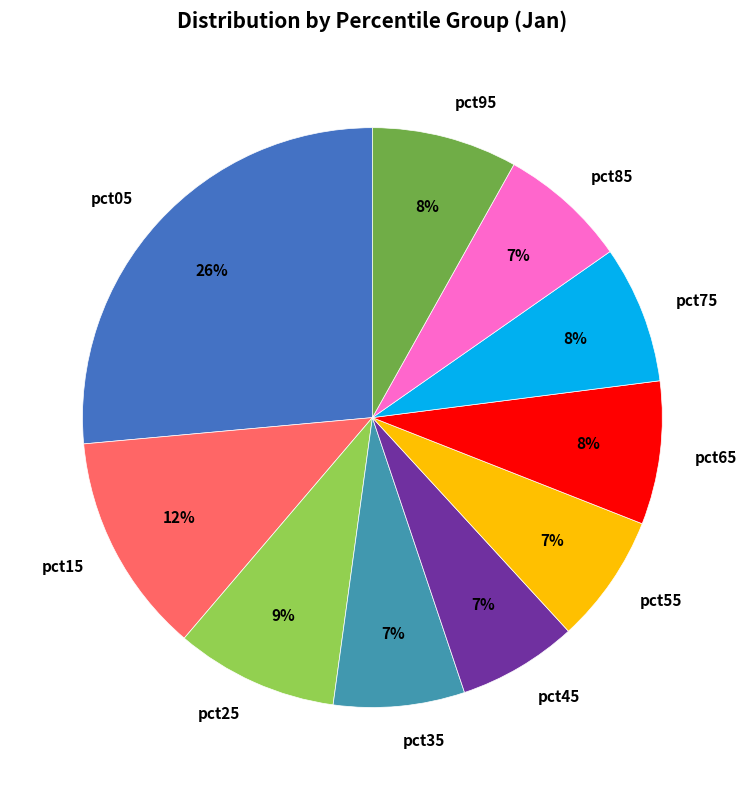

How many segments does this pie chart have?

10